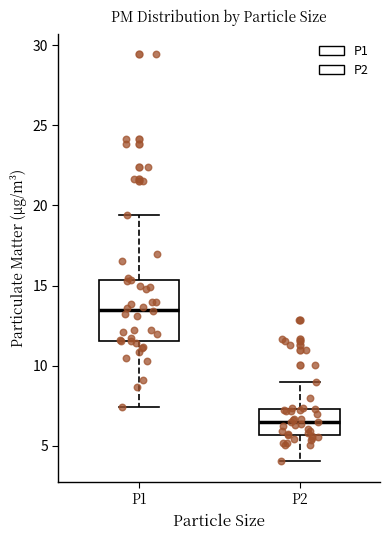

Reading left to right, read every box against the y-axis: the position of its median line, the range the box covers, and the ends of its whiskers. The values are not printed on the chart, so give them approximately, as read against the axis.

P1: median 13.5, box 11.5 to 15.5, whiskers 7.5 to 19.5
P2: median 6.5, box 5.5 to 7.5, whiskers 4.0 to 9.0